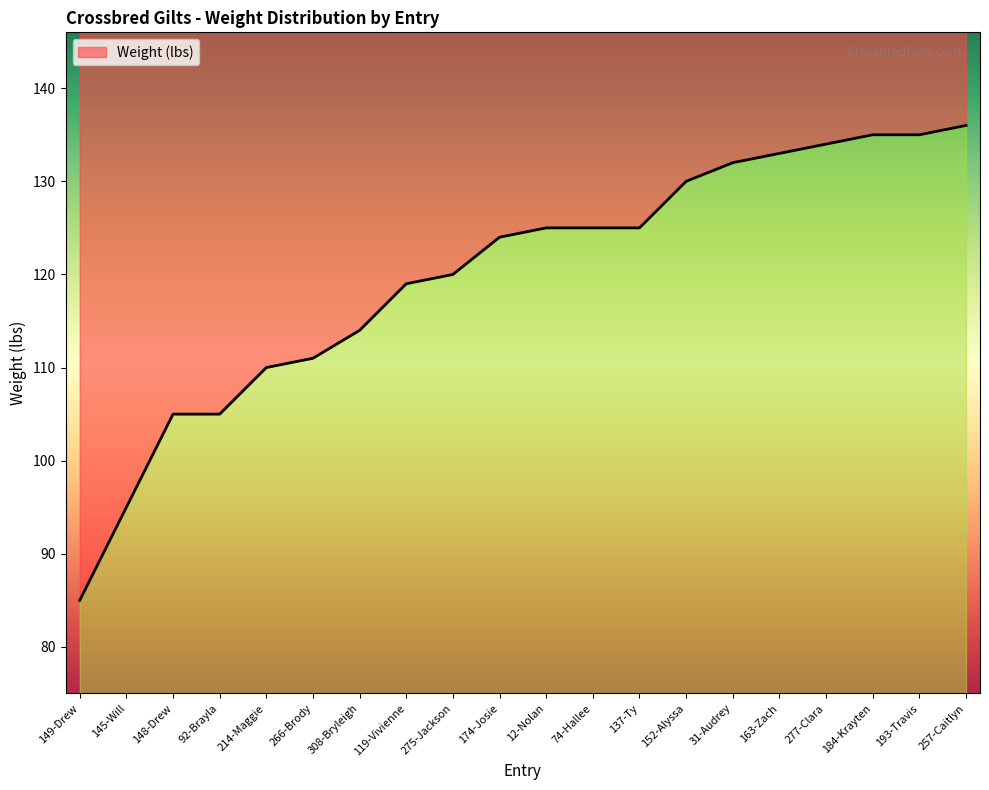

Does the chart have visible grid lines?

No